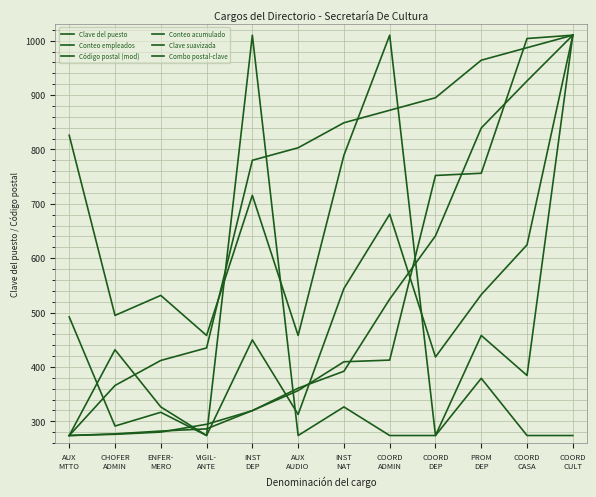

Which category has the lowest value in the Clave suavizada series?

AUX
MTTO